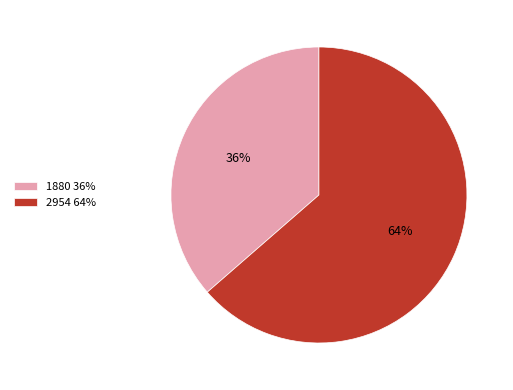

How many slices are in this pie chart?

2